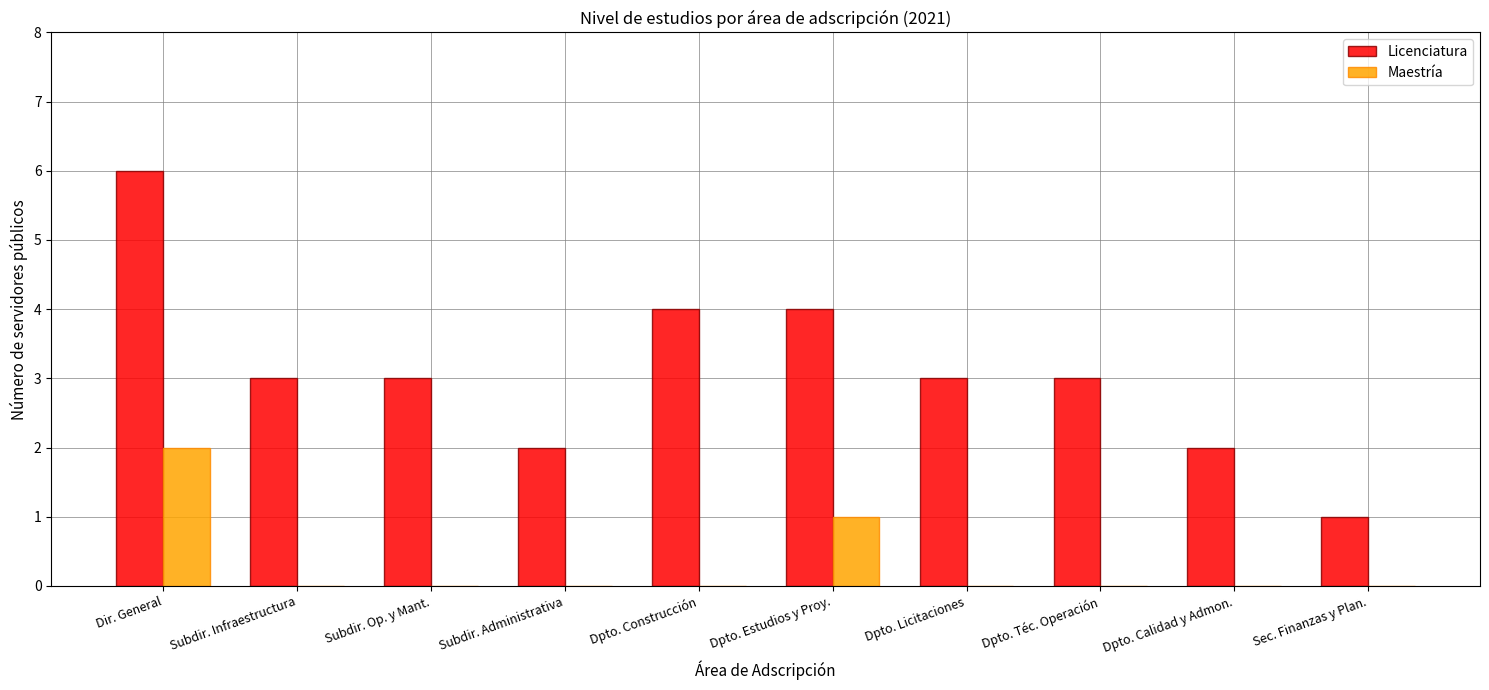

What is the highest value of the Licenciatura series?

6